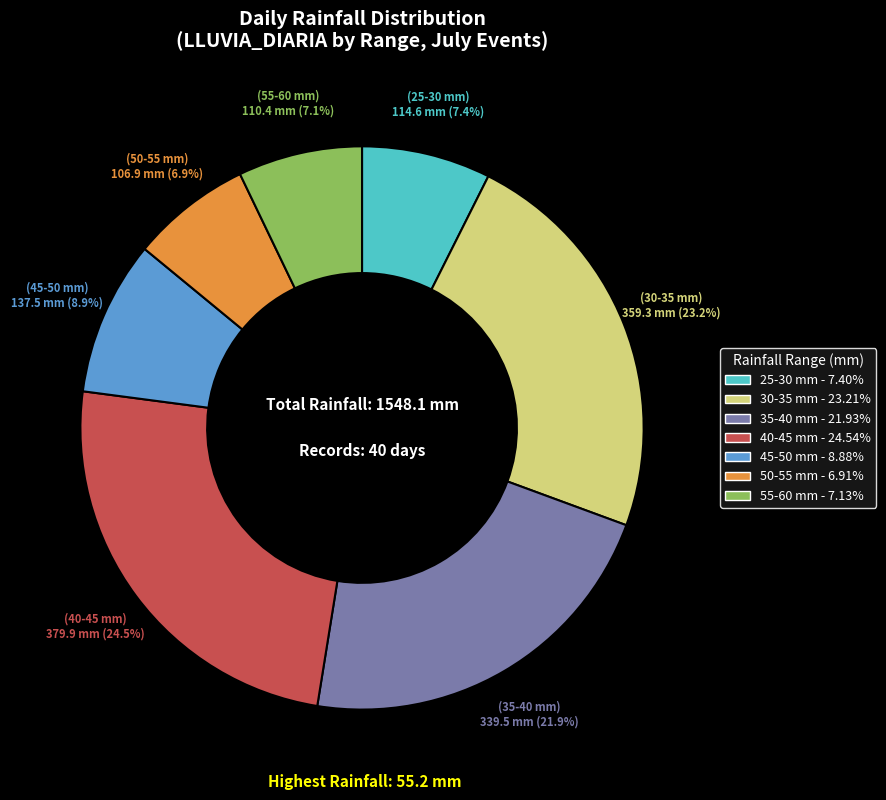

Is there any slice that represents more than half of the pie?

No